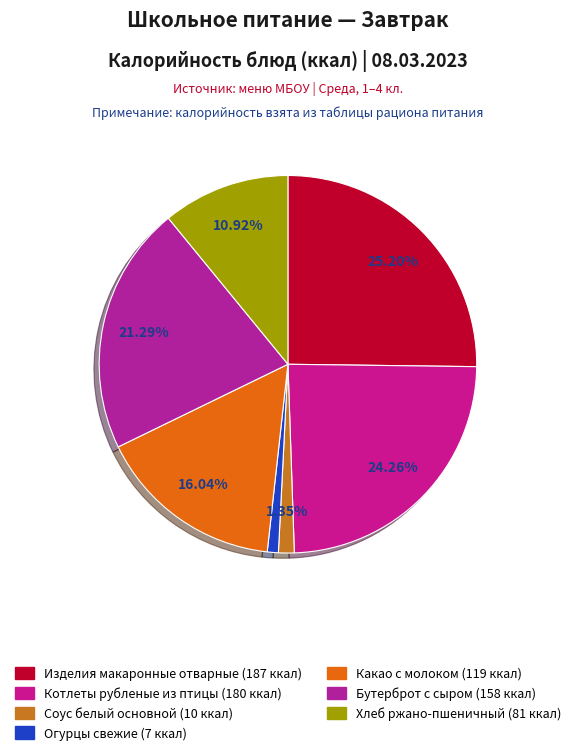

Rank the categories by value from highest to lowest.

Изделия макаронные отварные, Котлеты рубленые из птицы, Бутерброт с сыром, Какао с молоком, Хлеб ржано-пшеничный, Соус белый основной, Огурцы свежие